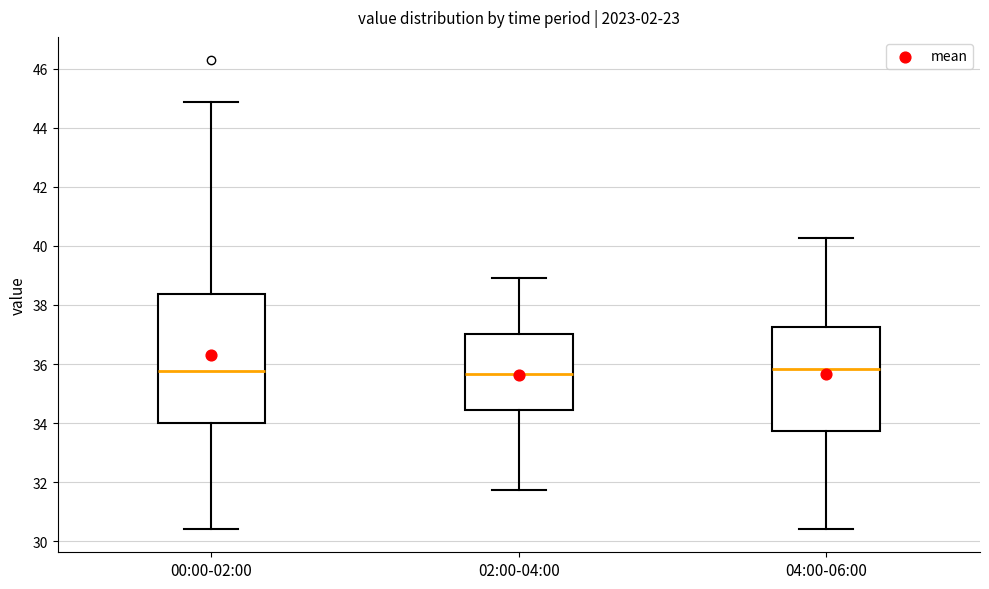

Reading left to right, transcribe this box plot: for each box, give where its median line is, the range the box spans, and where its two whiskers end, as read against the y-axis. The values are not printed on the chart, so give them approximately, as read against the axis.

00:00-02:00: median 35.8, box 34.0 to 38.4, whiskers 30.4 to 44.8
02:00-04:00: median 35.6, box 34.4 to 37.0, whiskers 31.8 to 39.0
04:00-06:00: median 35.8, box 33.8 to 37.2, whiskers 30.4 to 40.2